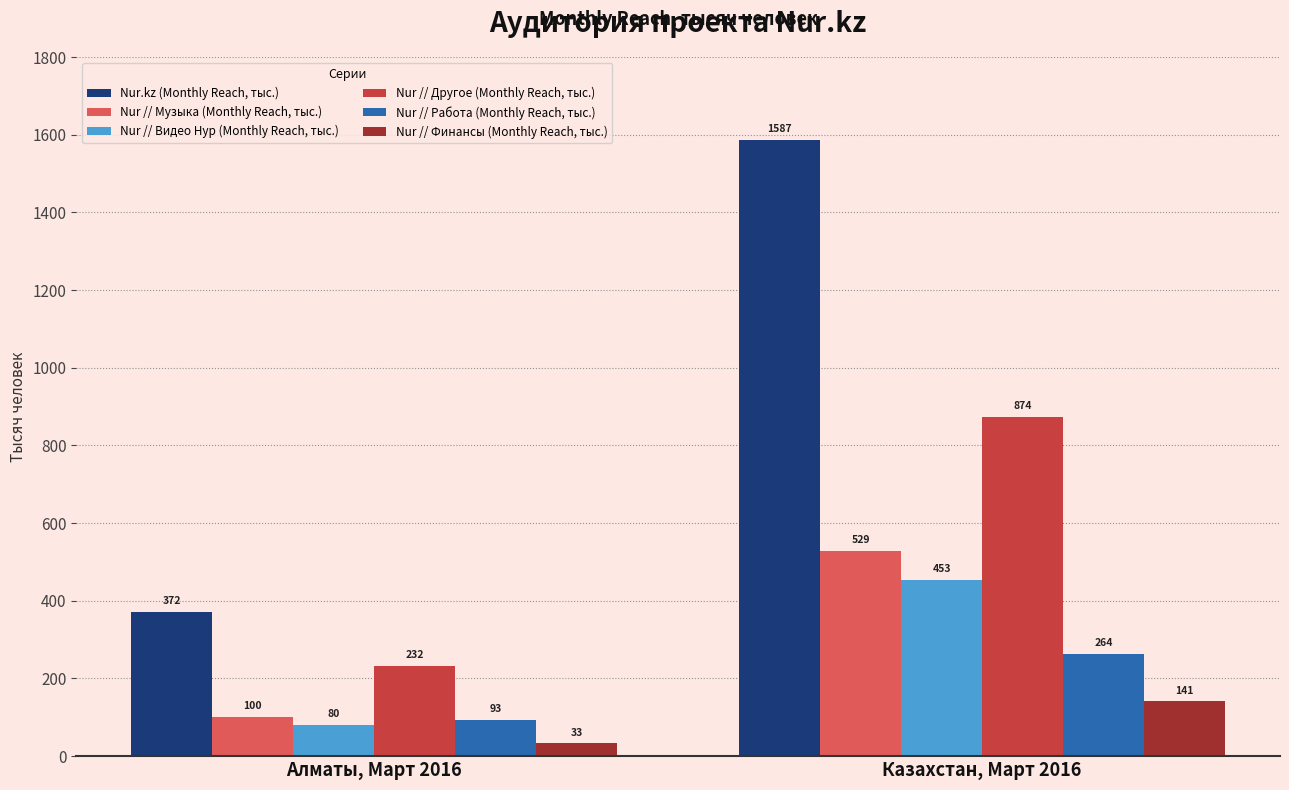

At how many categories does at least one series exceed 136?

2